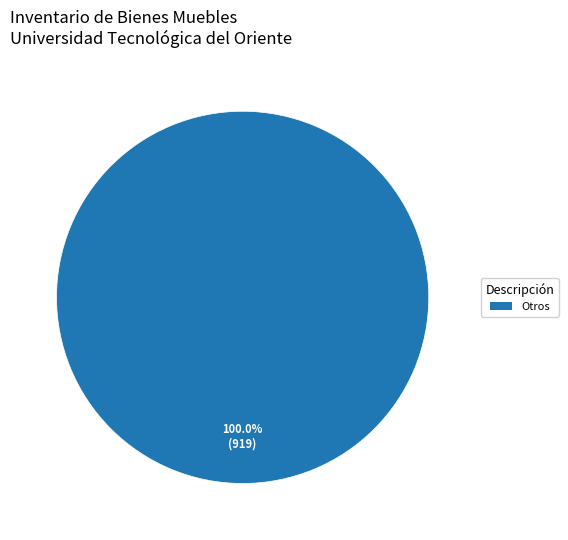

Is there any slice that represents more than half of the pie?

Yes